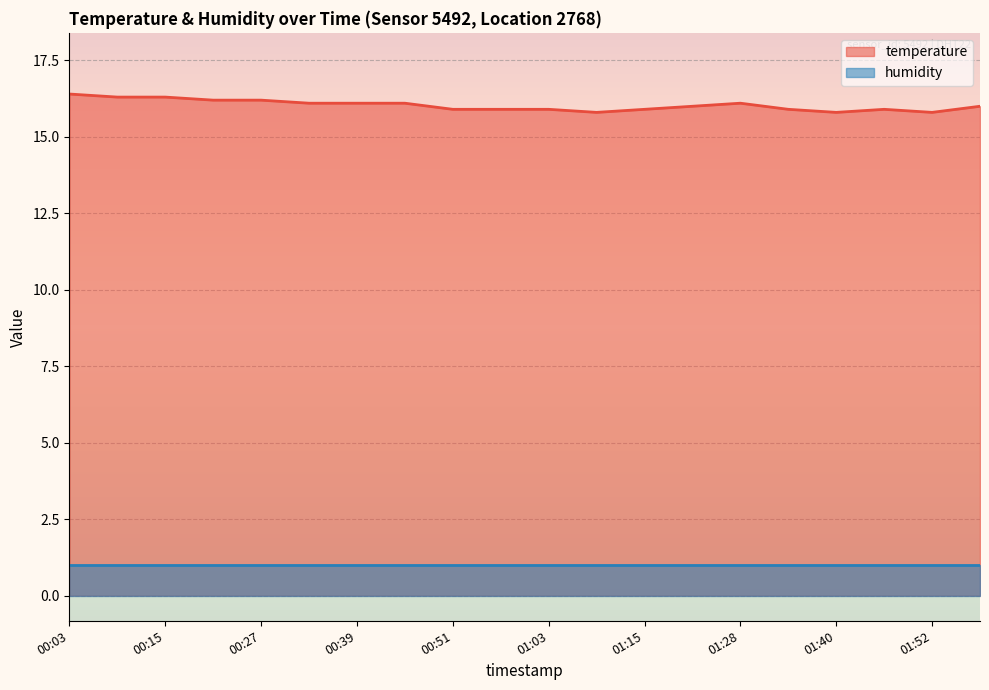

How many interior local peaks (higher than both neighbors) does the data have?

2